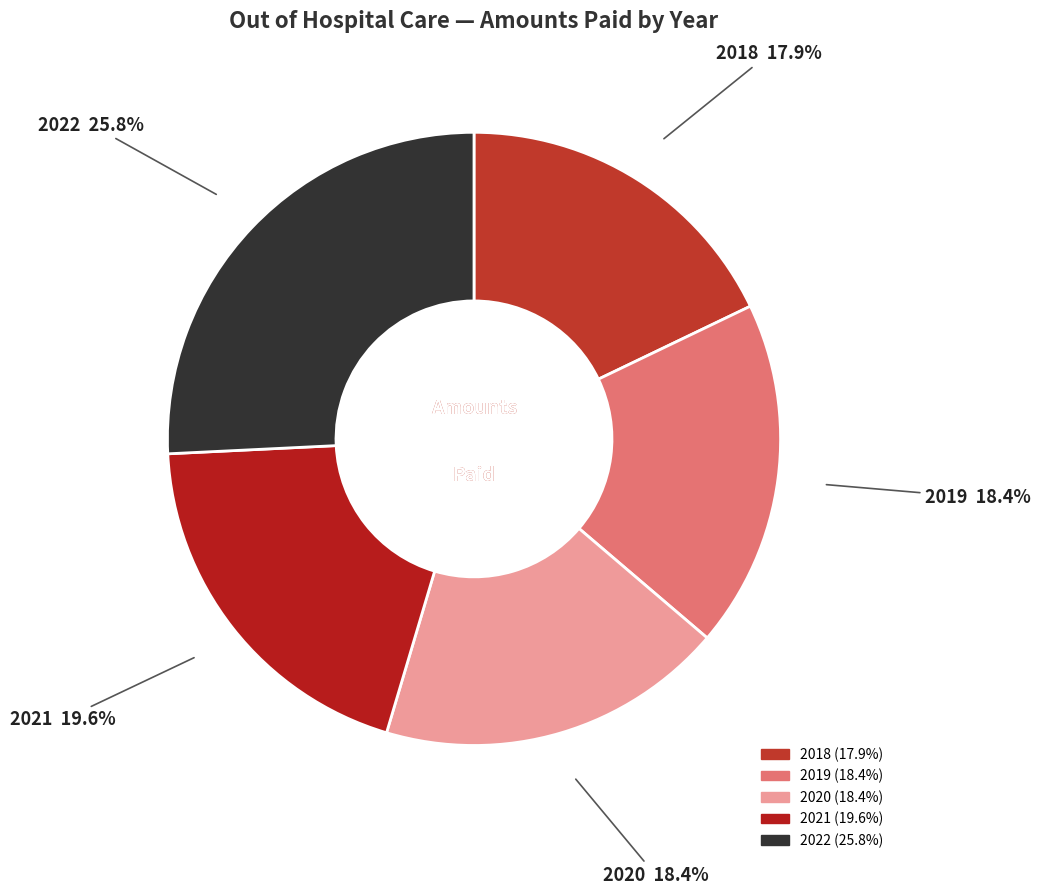

Which slice is the largest?

2022